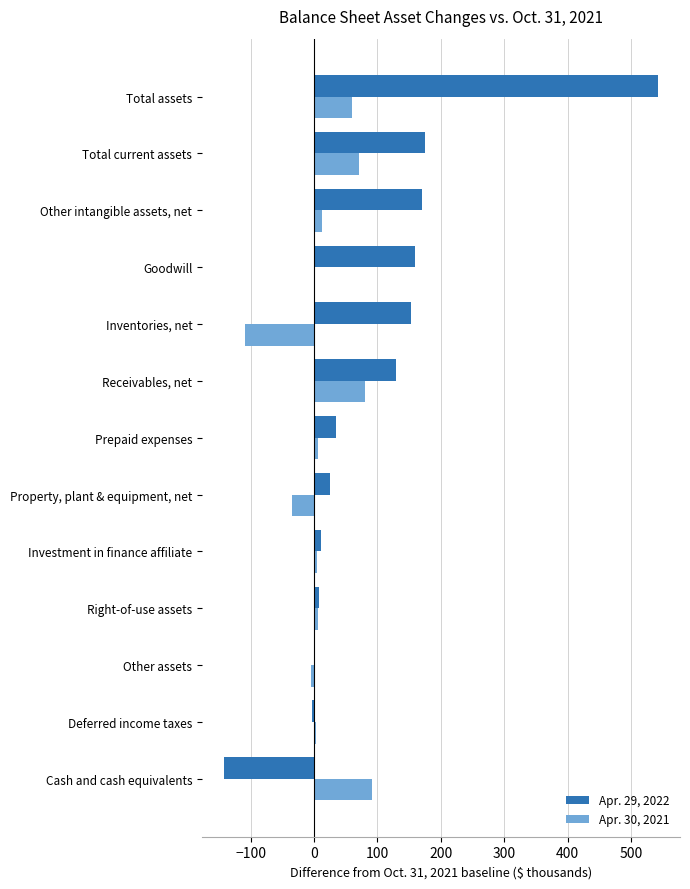

At which category is the sum across all series the highest?

Total assets